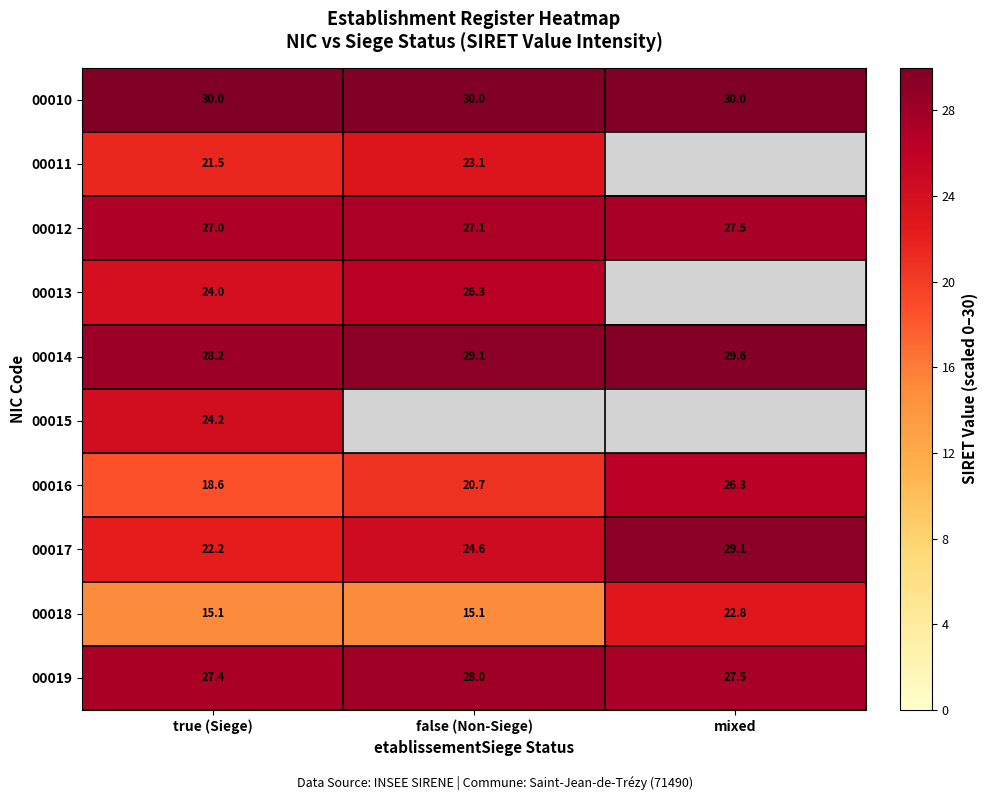

Is the value of 00019 at true (Siege) greater than the value of 00010 at mixed?

No